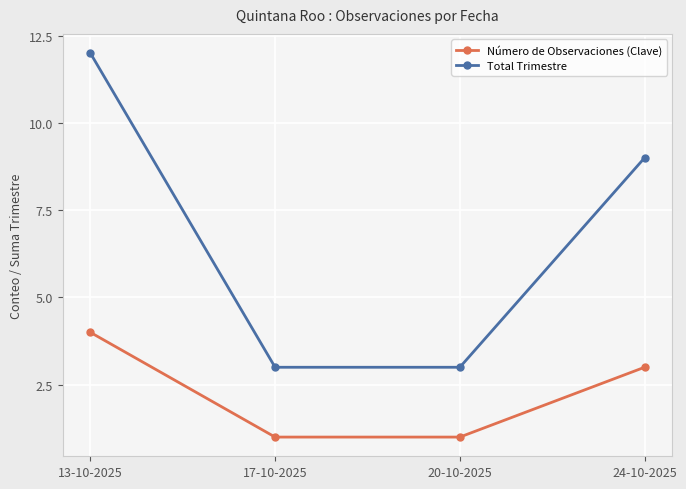

At 13-10-2025, list the series in order from largest to smallest.

Total Trimestre, Número de Observaciones (Clave)